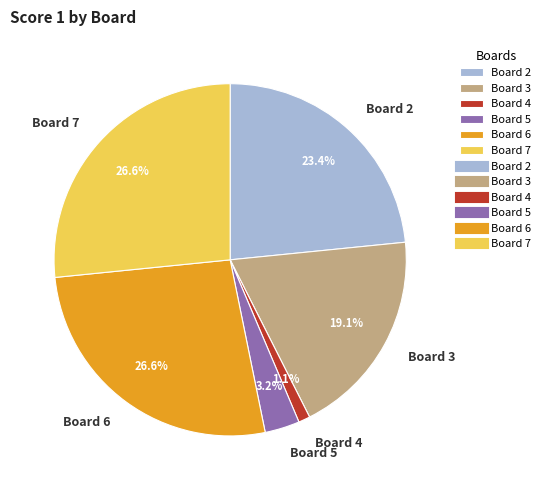

To the nearest percent, what is the average slice percentage?

17%